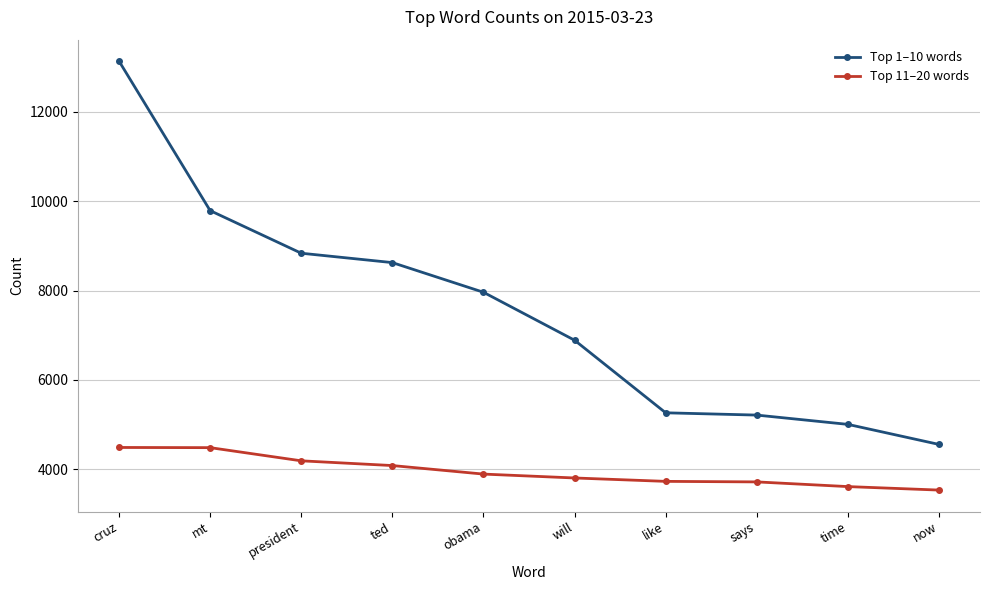

List the series in order of their peak value, lowest first.

Top 11–20 words, Top 1–10 words